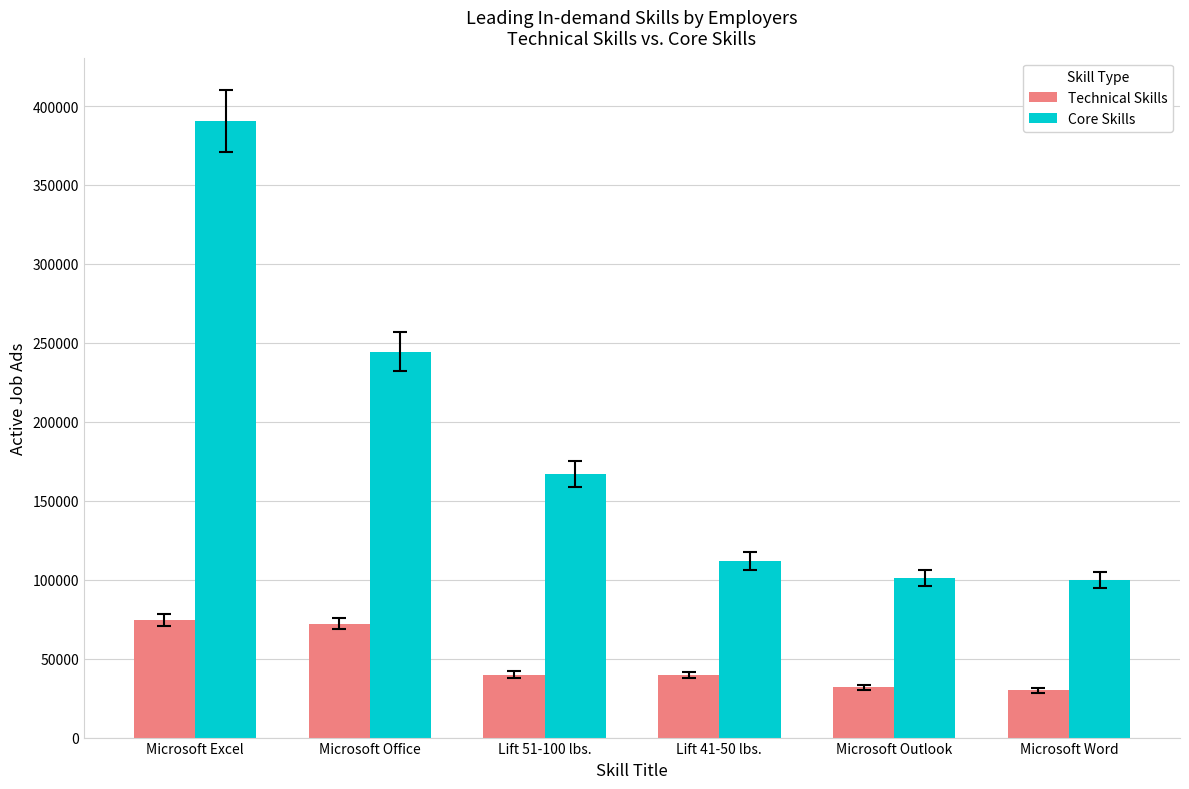

Where does the Technical Skills series first go above 39884?

Microsoft Excel